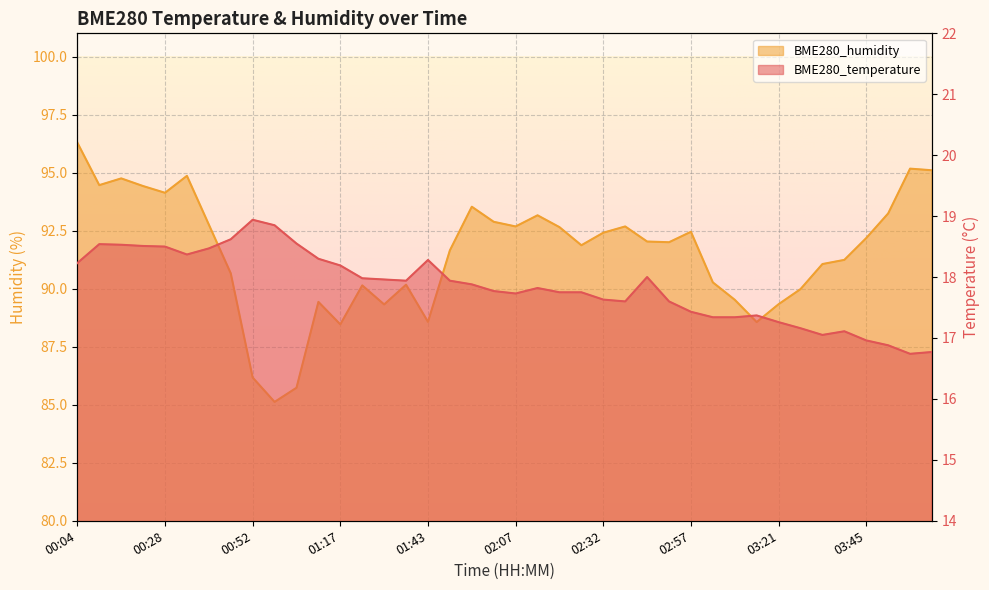

What is the label of the 40th point from the right?

00:04